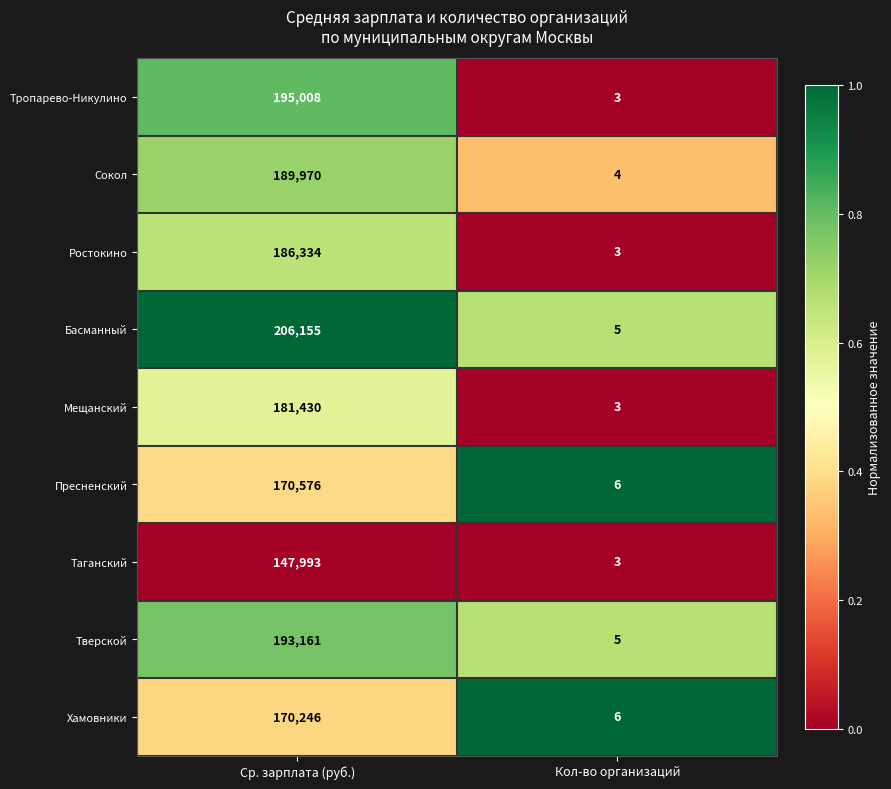

Which label corresponds to the smallest value in the chart?

Кол-во организаций